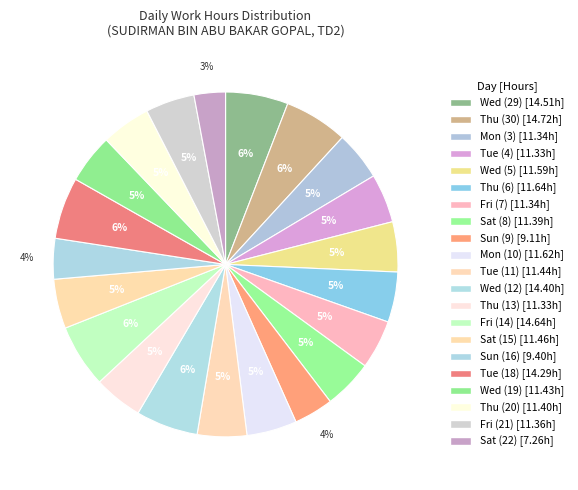

Is there any slice that represents more than half of the pie?

No